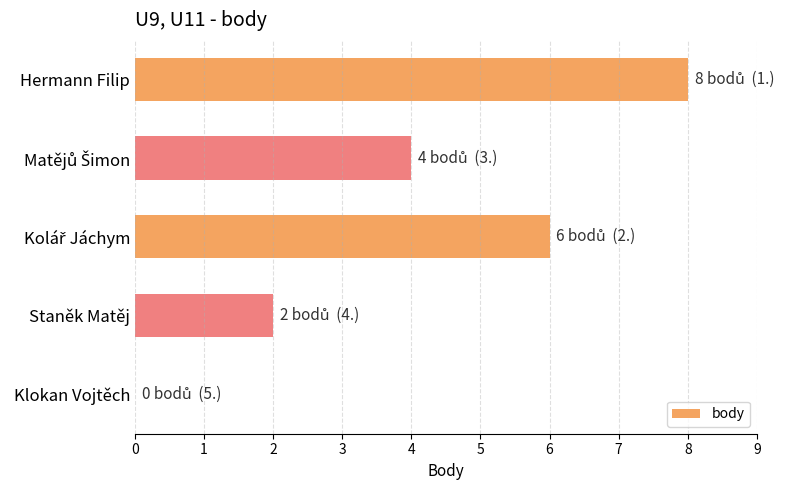

Are the bars horizontal?

Yes